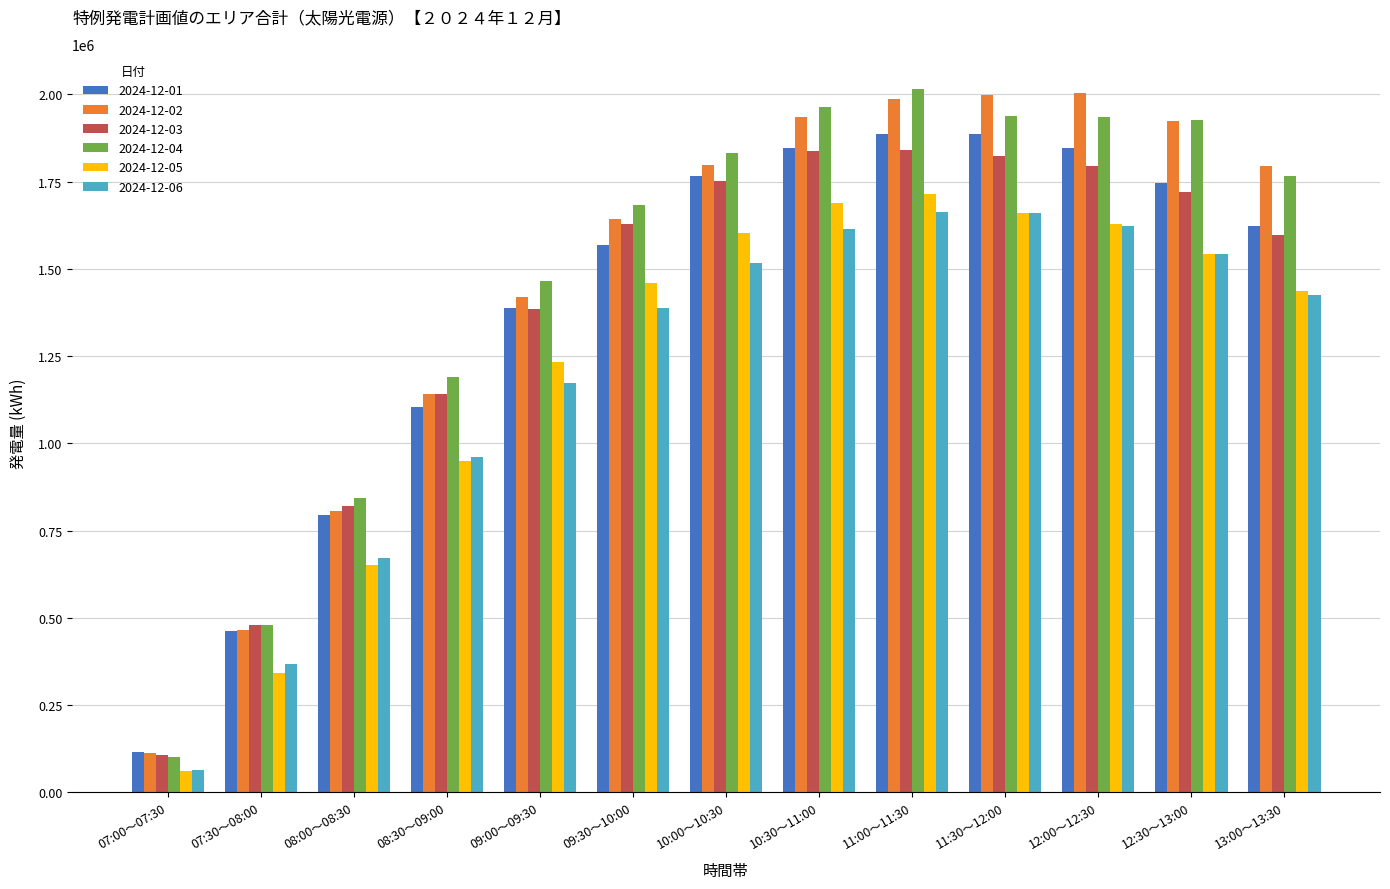

What is the value of the 2024-12-05 bar at the 7th from the left?

1602229